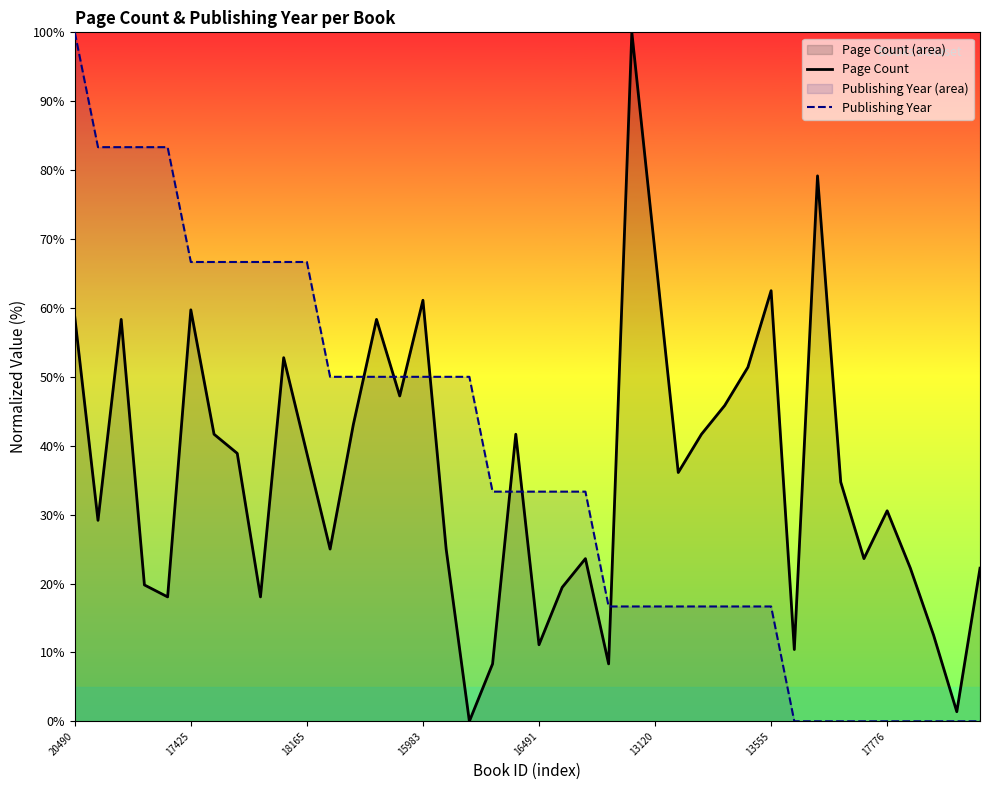

What is the difference between the maximum and minimum values in the Page Count series?

100.0